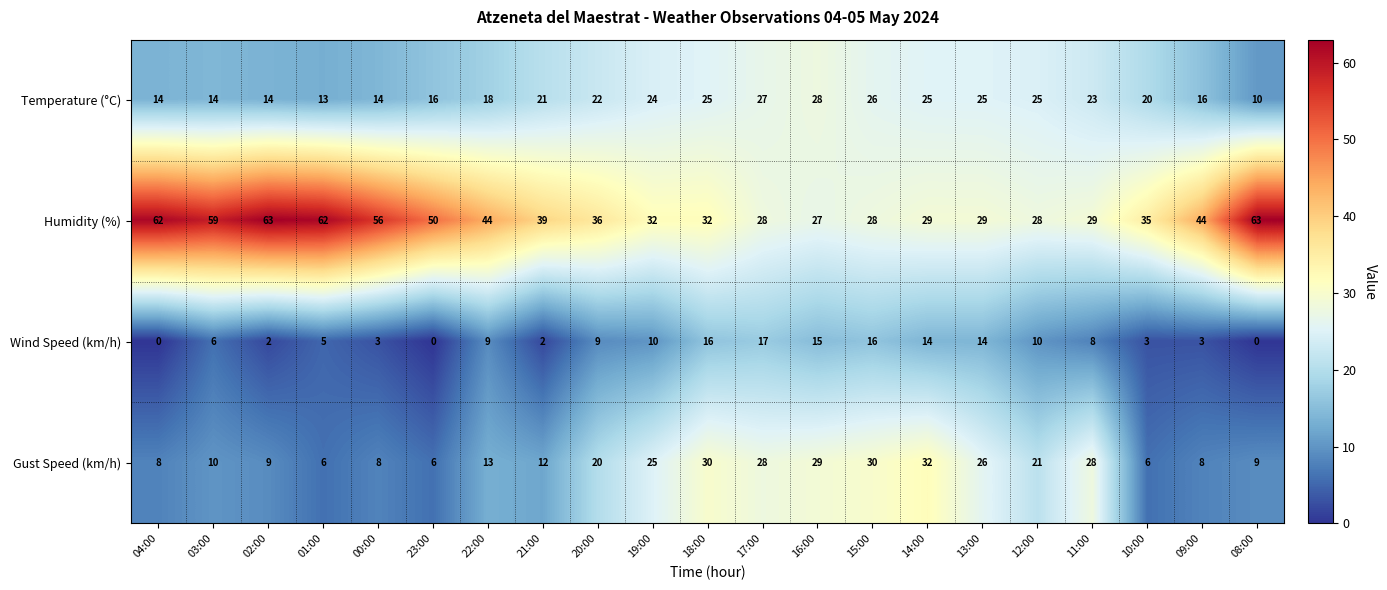

What is the average value of the Gust Speed (km/h) series?

17